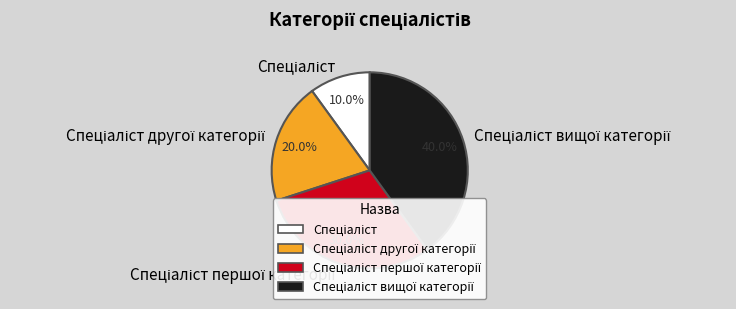

Is there any slice that represents more than half of the pie?

No